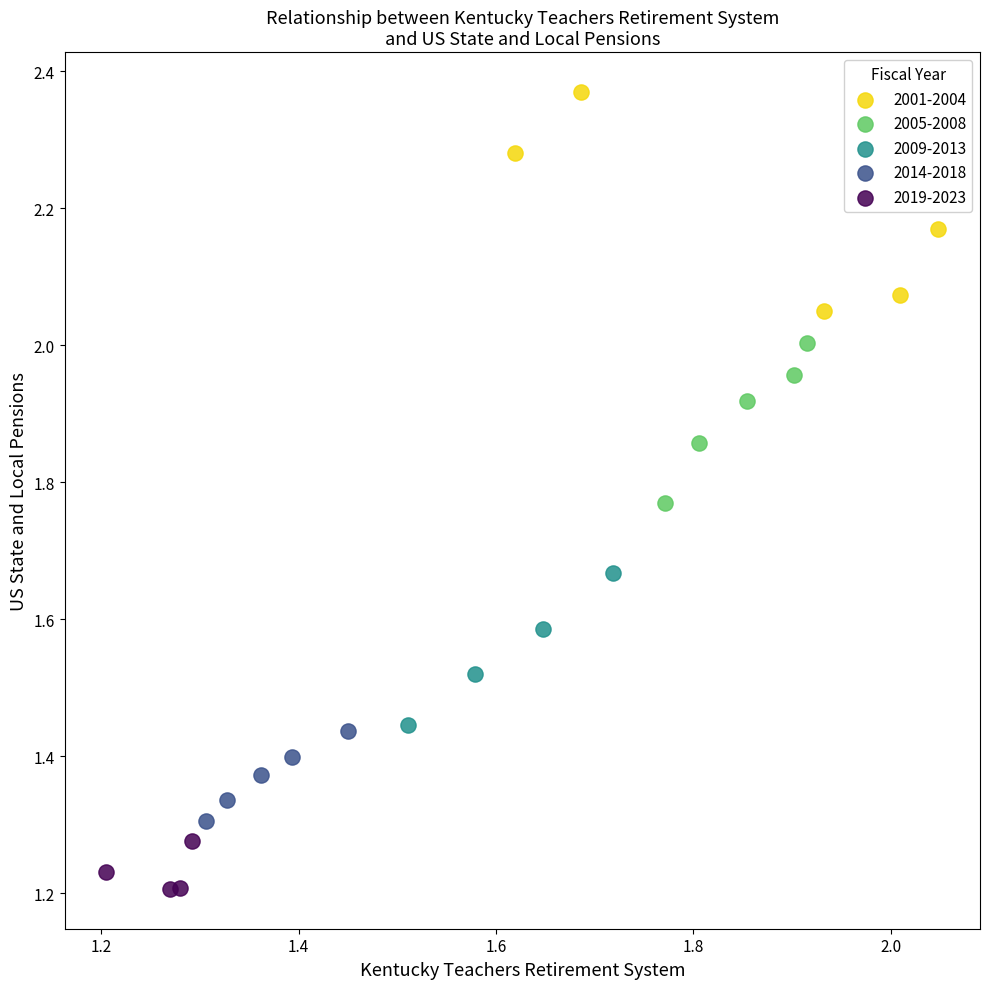

Which series reaches the maximum Y coordinate?

2001-2004